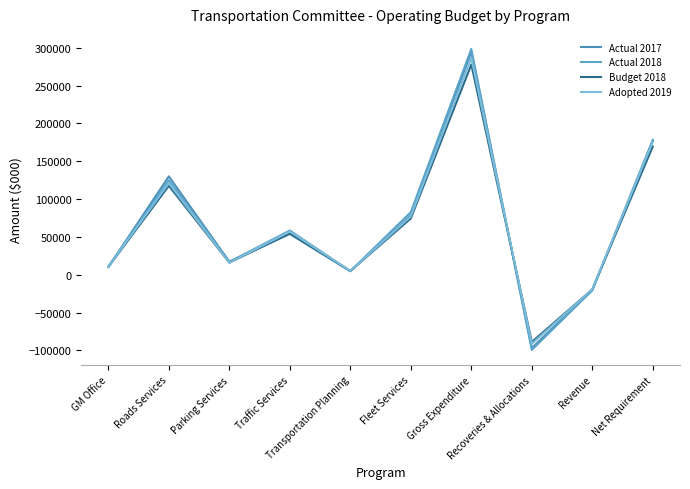

True or false: Actual 2018 and Adopted 2019 intersect in this chart.

True